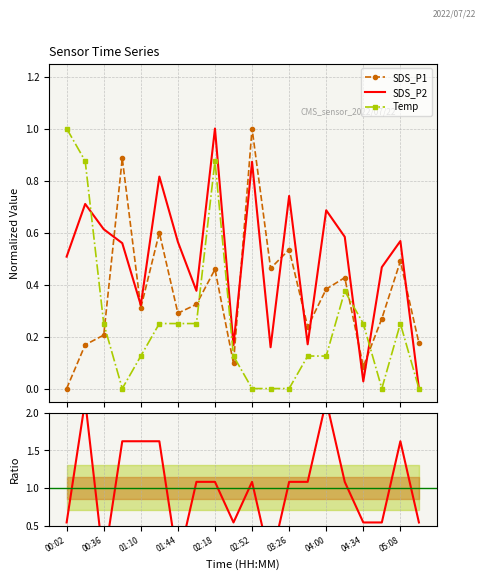

True or false: Temp and SDS_P1 intersect in this chart.

True